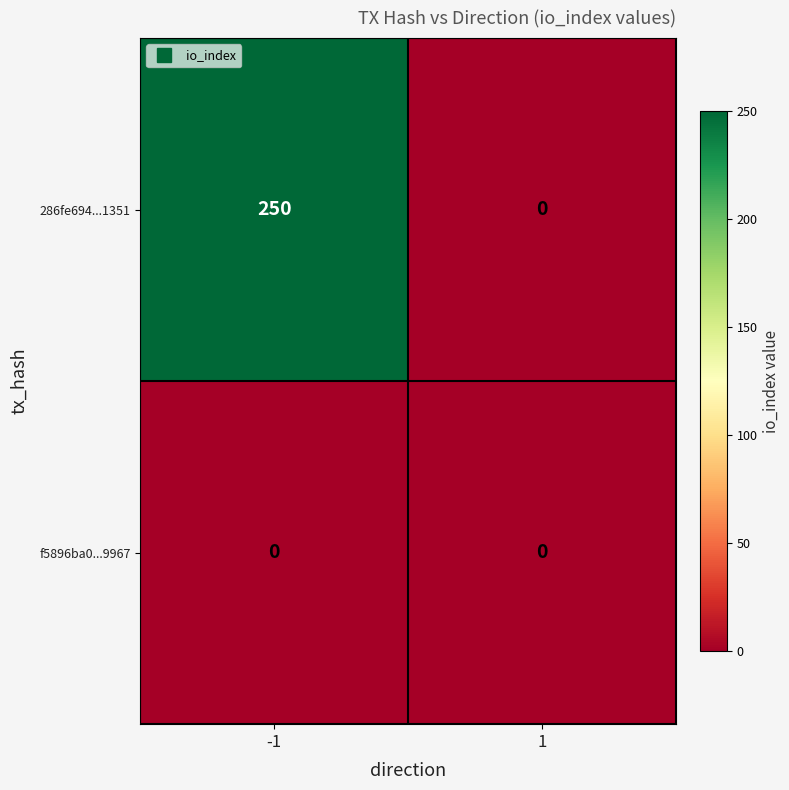

Reading right to left, transcribe all the data shown in this chart.

286fe694...1351: 1=0	-1=250
f5896ba0...9967: 1=0	-1=0